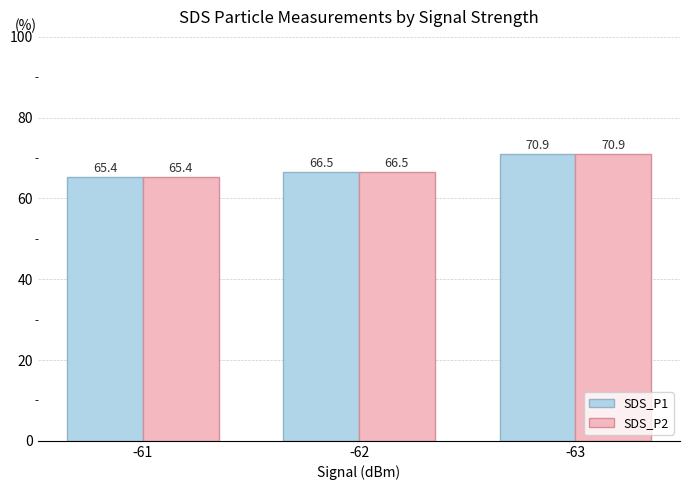

True or false: SDS_P1 has a value of 66.5 at -62.

True